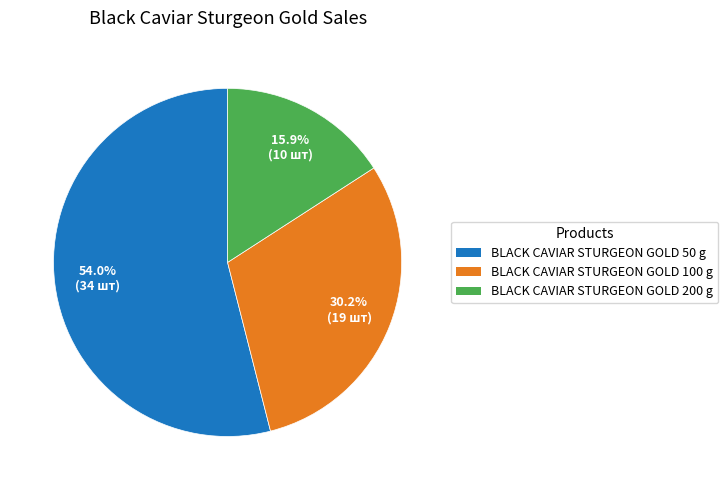

Which slice is the smallest?

BLACK CAVIAR STURGEON GOLD 200 g